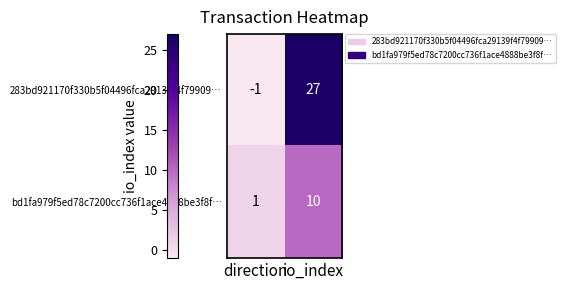

The value of 283bd921170f330b5f04496fca29139f4f79909… at direction is -1. True or false?

True